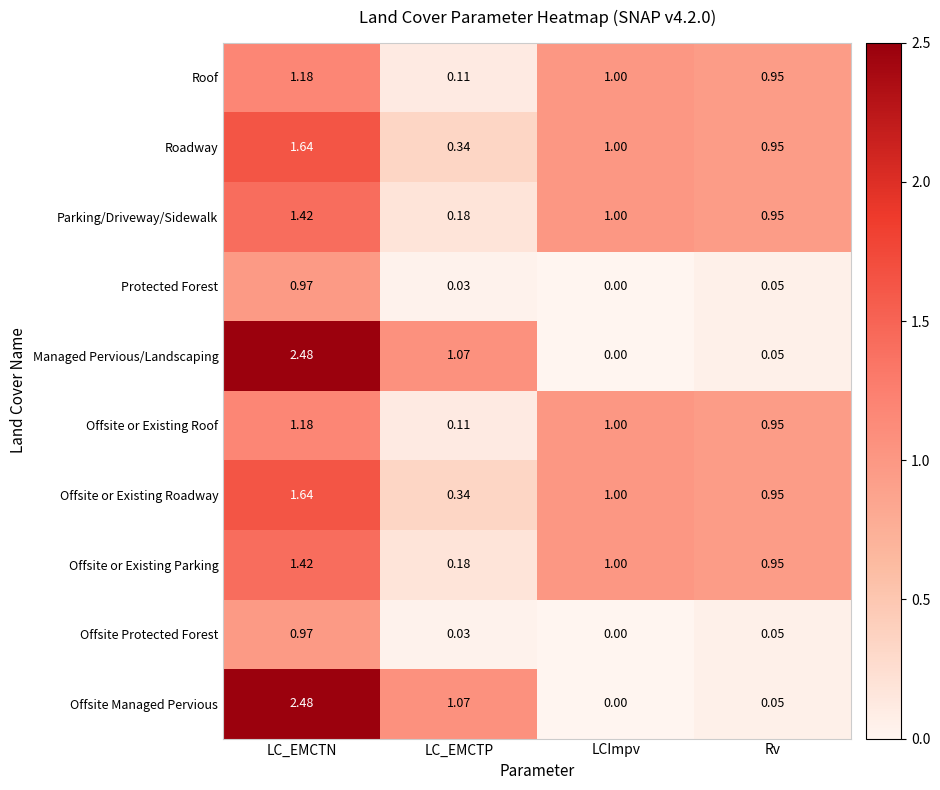

At which category is the sum across all series the highest?

LC_EMCTN